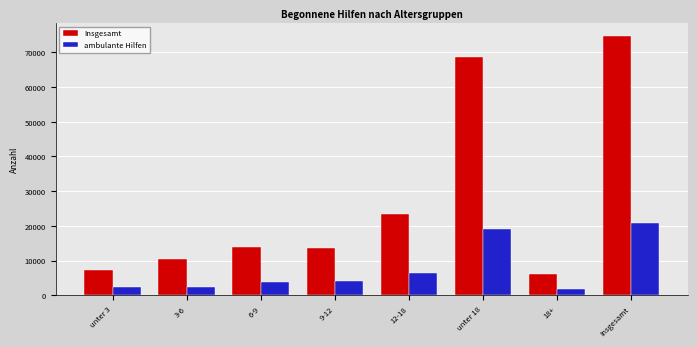

What is the spread (max minus min) of values at 3-6?

8115